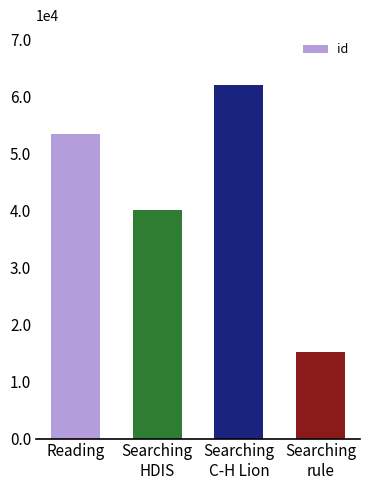

What is the value of the 2nd bar from the left?

40098